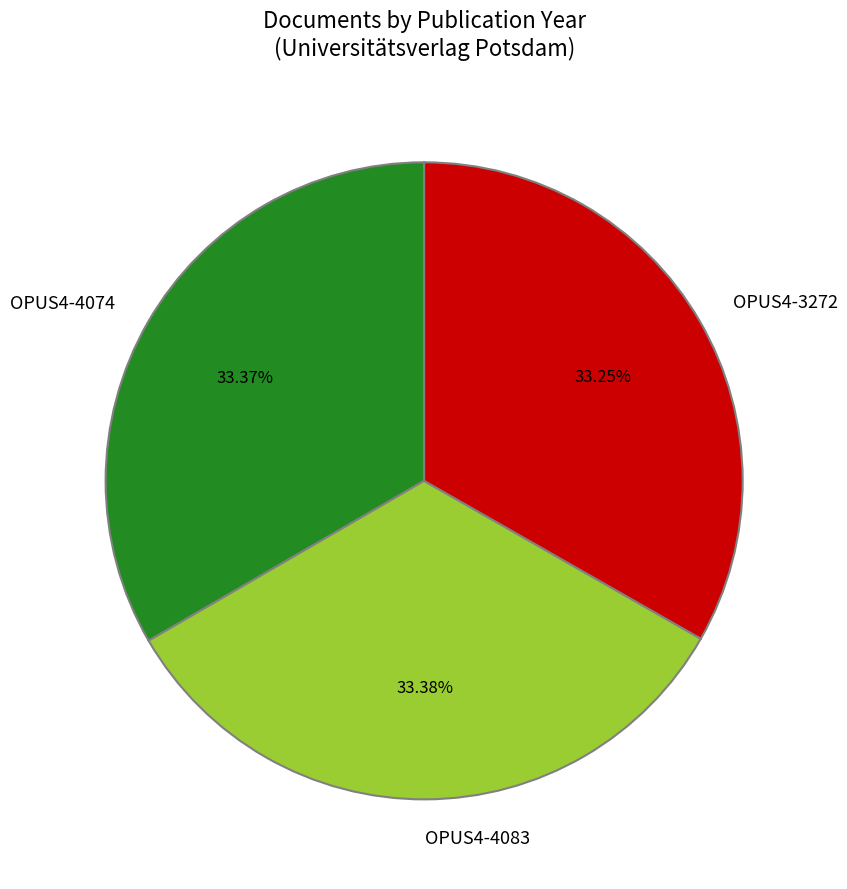

Is there any slice that represents more than half of the pie?

No